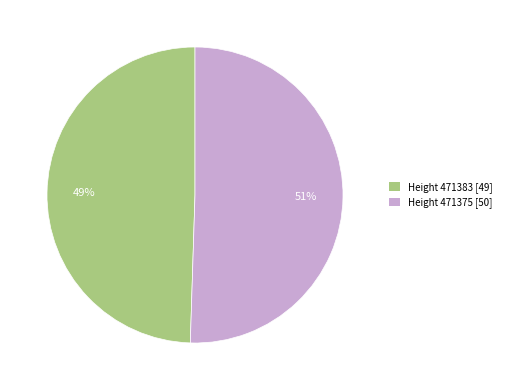

Approximately how many times larger is the value at Height 471375 [50] compared to Height 471383 [49]?

1.0